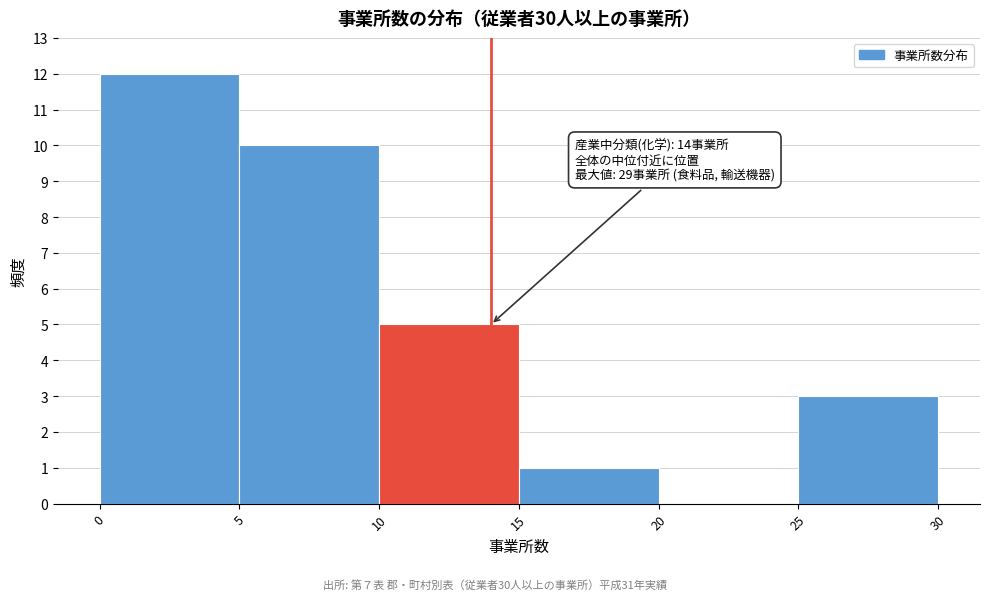

Which range on the x-axis has the tallest bar?

0 to 5